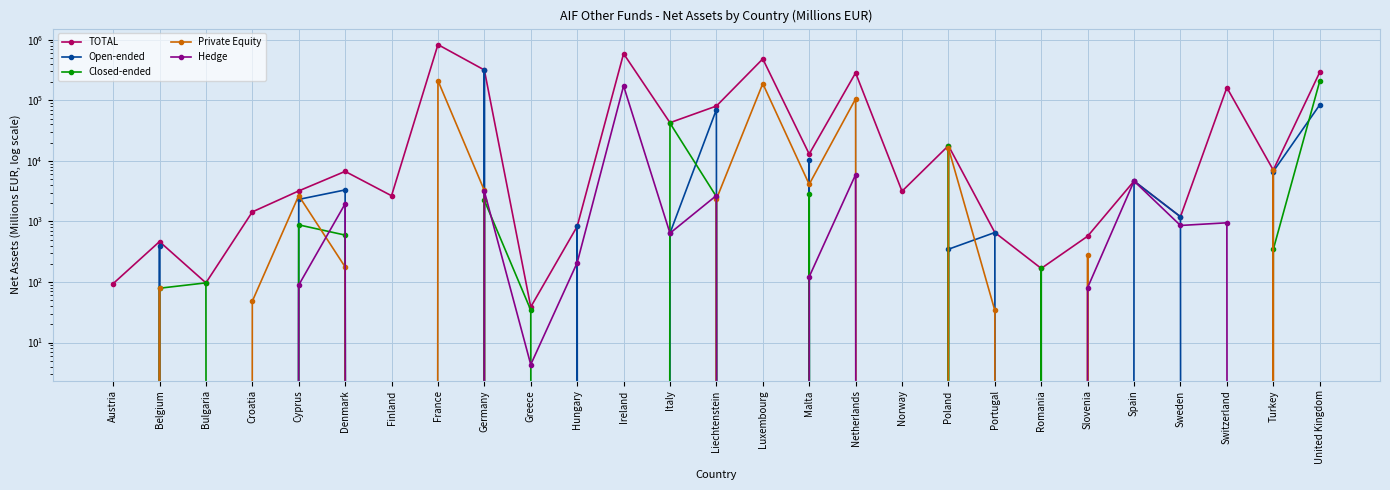

Reading right to left, list all the values displayed in this chart.

TOTAL: 288916.0	7052.7	162006.2	1195.4	4637.0	570.6	167.6	656.4	17808.5	3151.4	283786.5	12950.8	482565.0	80327.9	42678.5	589203.0	826.8	38.7	316251.6	830535.0	2655.1	6702.6	3189.0	1436.6	96.8	464.8	93.8
Open-ended: 83754.1	6667.9	0.0	1195.4	4637.0	0.0	0.0	656.4	347.6	0.0	0.0	10144.7	0.0	70220.4	639.5	0.0	826.8	0.0	314021.3	0.0	0.0	3310.8	2311.0	0.0	0.0	385.8	0.0
Closed-ended: 205161.9	344.6	0.0	0.0	0.0	0.0	167.6	0.0	17460.9	0.0	0.0	2806.1	0.0	2568.0	42038.9	0.0	0.0	34.4	2230.3	0.0	0.0	594.9	878.0	0.0	96.8	78.9	0.0
Private Equity: 0.0	7012.5	0.0	0.0	0.0	279.6	0.0	34.0	16315.6	0.0	105771.5	4102.3	188614.0	2330.9	0.0	0.0	0.0	0.0	3244.9	211359.0	0.0	177.2	2667.0	48.2	0.0	78.9	0.0
Hedge: 0.0	0.0	949.3	858.3	4637.0	80.9	0.0	0.0	0.0	0.0	5930.1	121.9	0.0	2676.9	639.5	172960.0	208.0	4.3	3144.4	0.0	0.0	1955.1	89.0	0.0	0.0	0.0	0.0